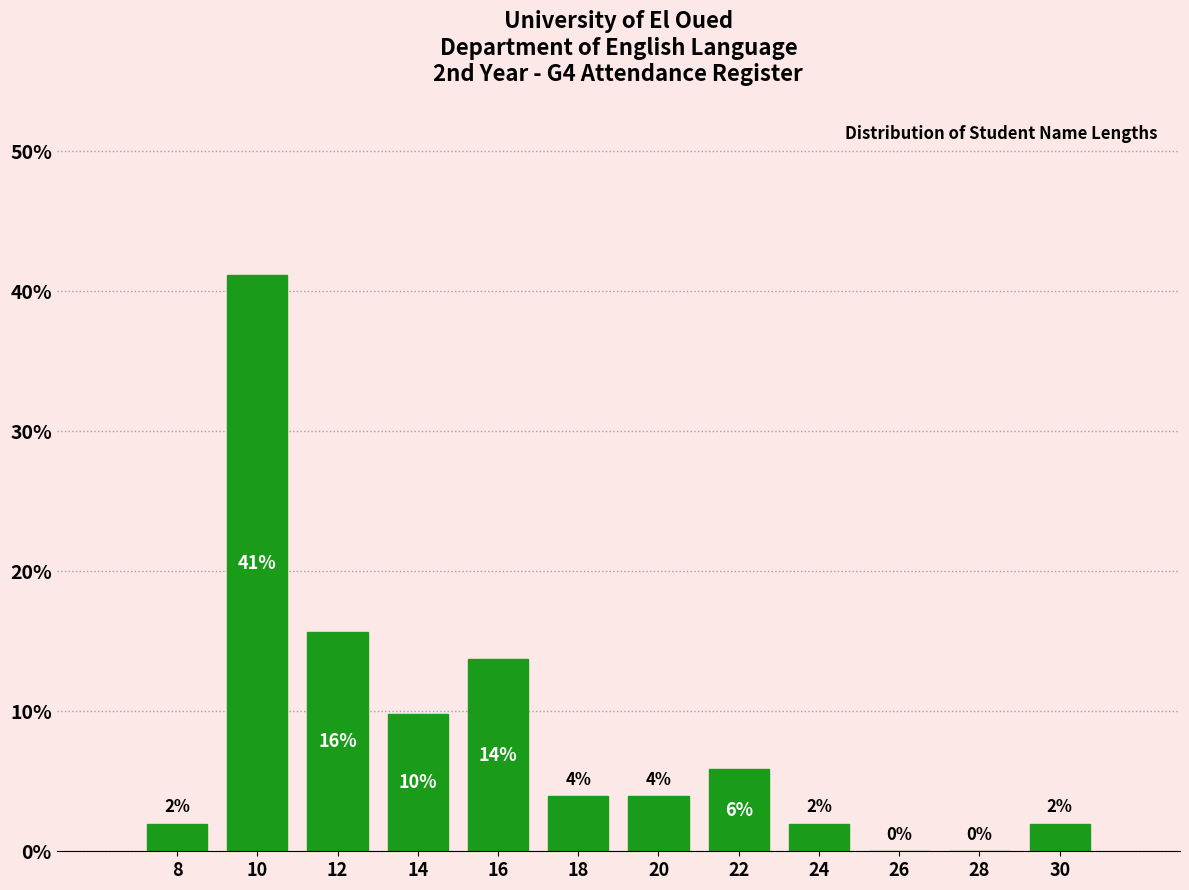

What is the maximum value shown in the chart?

41.2